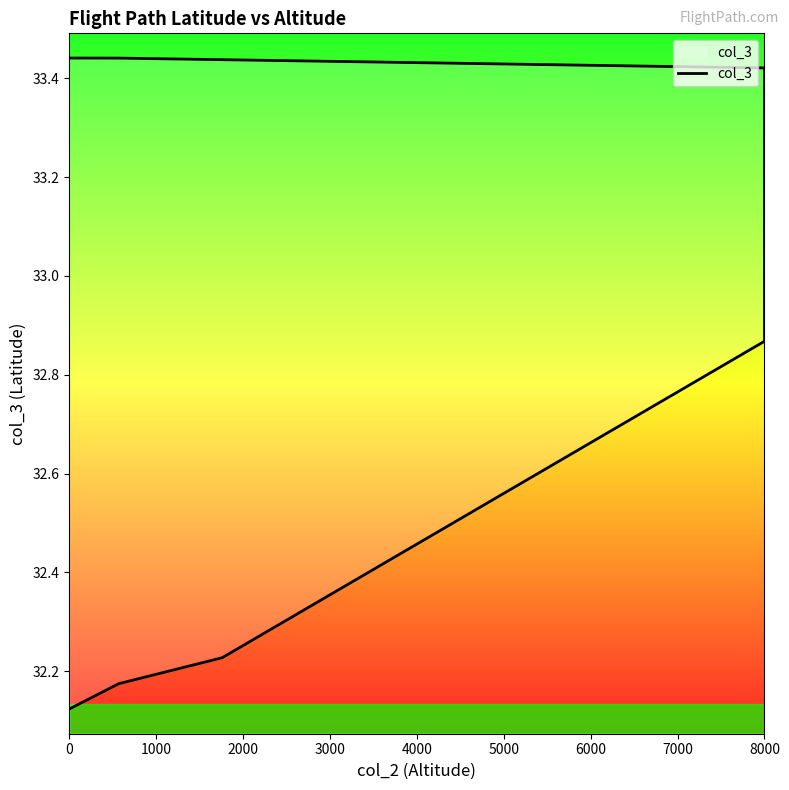

How many lines are shown in the chart?

1